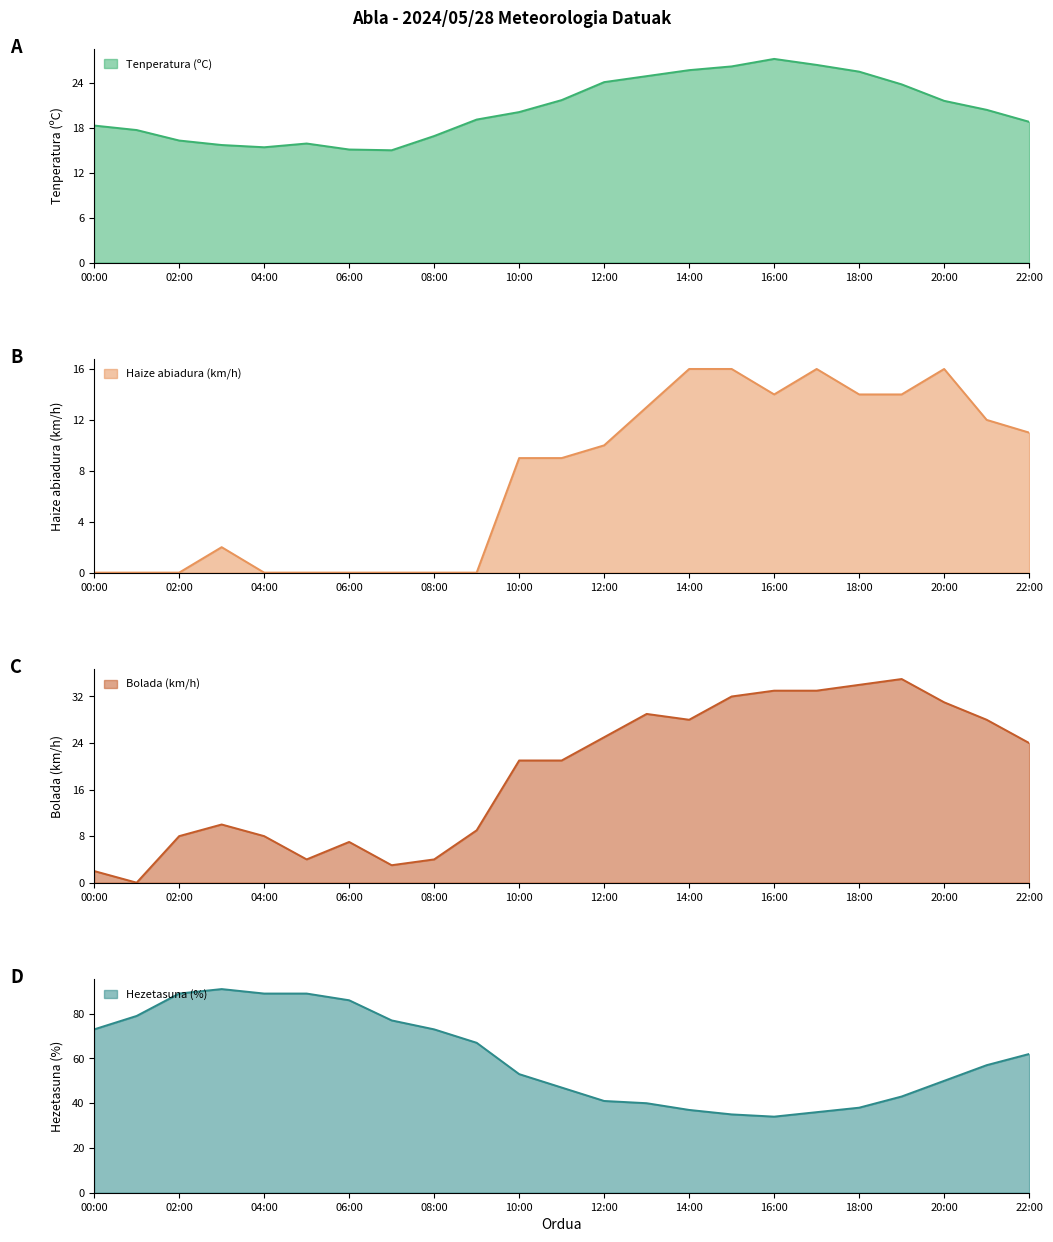

Reading right to left, what are all the values shown in this chart?

Tenperatura (ºC): 18.8	20.4	21.6	23.8	25.5	26.4	27.2	26.2	25.7	24.9	24.1	21.7	20.1	19.1	16.9	15.0	15.1	15.9	15.4	15.7	16.3	17.7	18.3
Haize abiadura (km/h): 11.0	12.0	16.0	14.0	14.0	16.0	14.0	16.0	16.0	13.0	10.0	9.0	9.0	0.0	0.0	0.0	0.0	0.0	0.0	2.0	0.0	0.0	0.0
Bolada (km/h): 24.0	28.0	31.0	35.0	34.0	33.0	33.0	32.0	28.0	29.0	25.0	21.0	21.0	9.0	4.0	3.0	7.0	4.0	8.0	10.0	8.0	0.0	2.0
Hezetasuna (%): 62.0	57.0	50.0	43.0	38.0	36.0	34.0	35.0	37.0	40.0	41.0	47.0	53.0	67.0	73.0	77.0	86.0	89.0	89.0	91.0	89.0	79.0	73.0